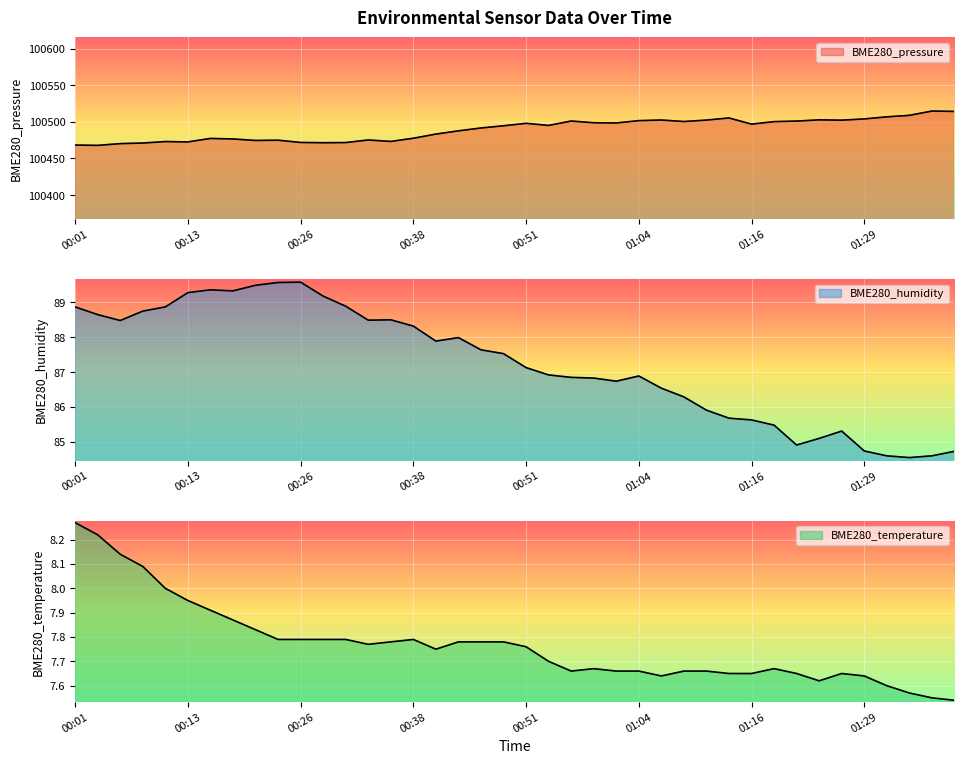

At 01:37, list the series in order from smallest to largest.

BME280_temperature, BME280_humidity, BME280_pressure